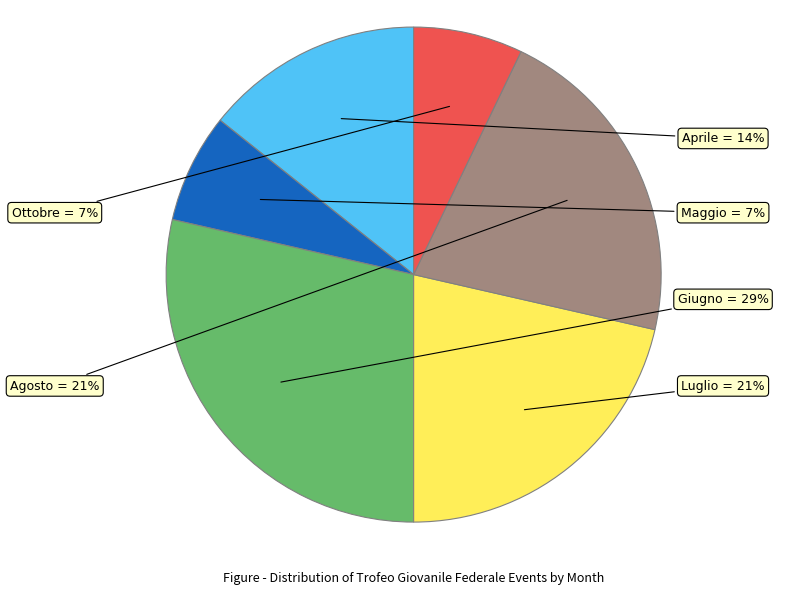

To the nearest percent, what percentage of the pie is Aprile?

14%